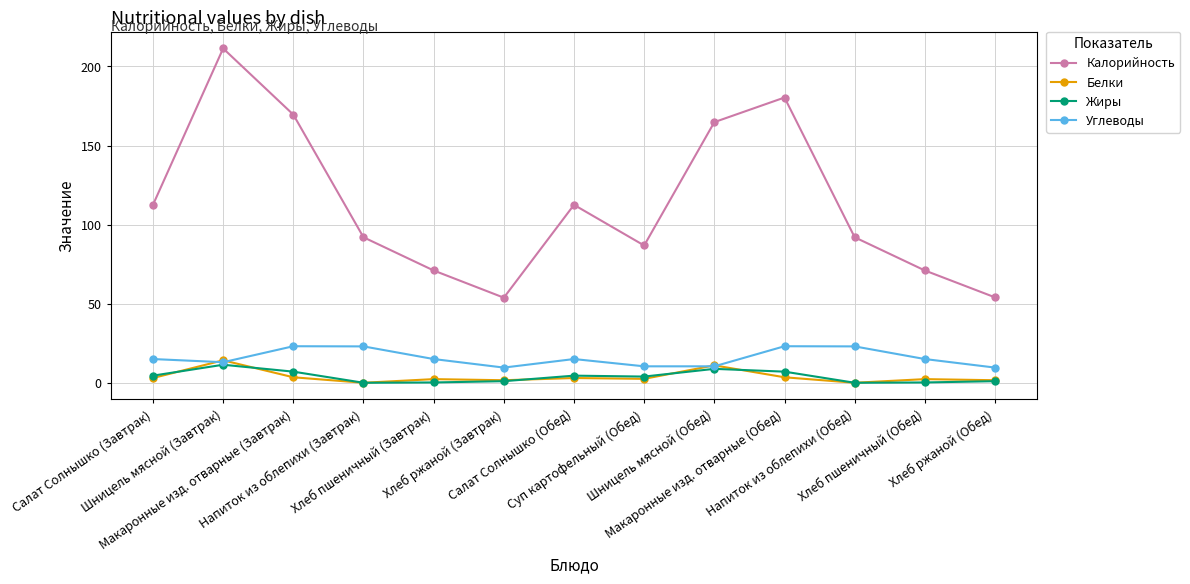

Which series has the largest total across all categories?

Калорийность